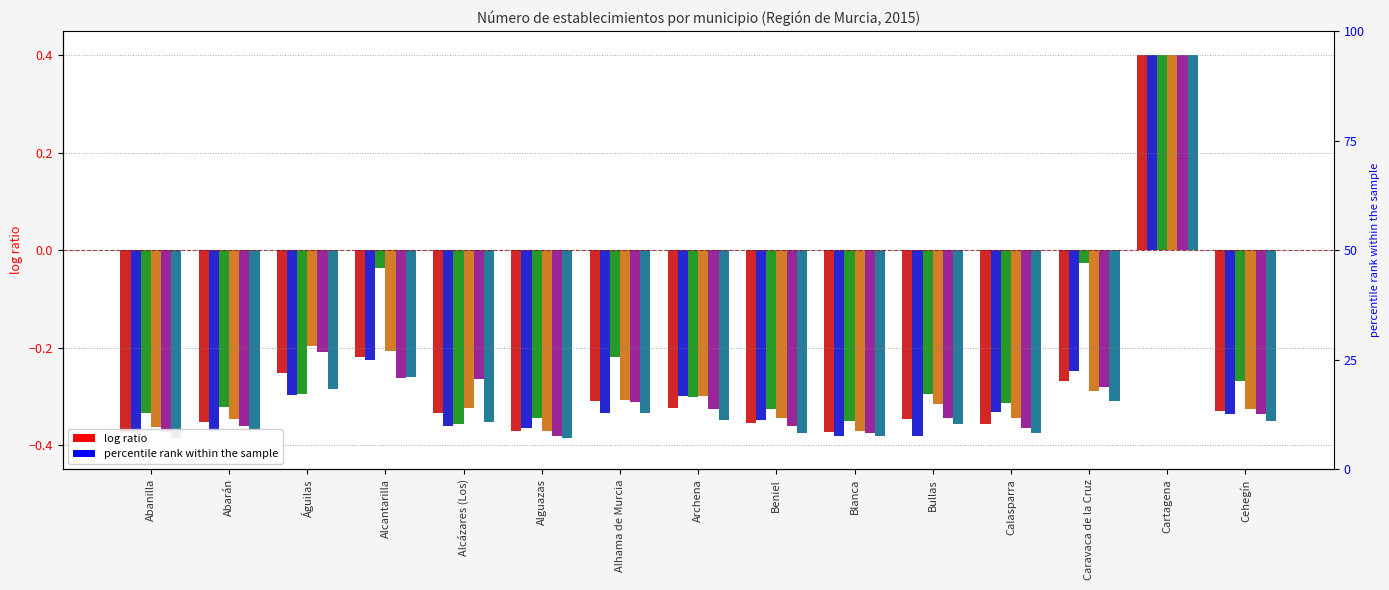

Which series has the largest total across all categories?

C